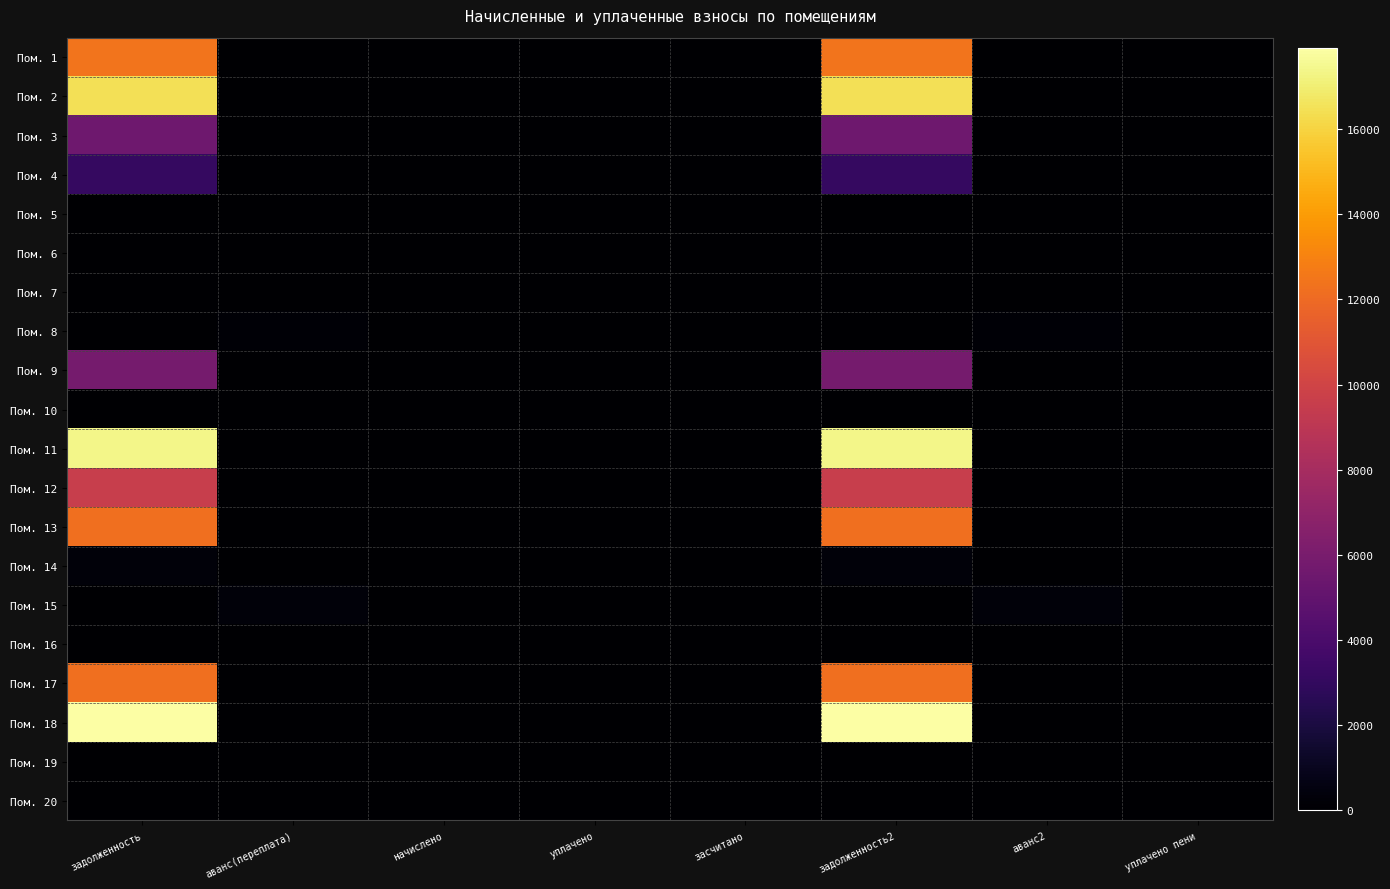

Reading left to right, extract all data points from this chart.

Пом. 1: задолженность=12416.7	аванс(переплата)=0.0	начислено=0.0	уплачено=0.0	засчитано=0.0	задолженность2=12416.7	аванс2=0.0	уплачено пени=0.0
Пом. 2: задолженность=16504.9	аванс(переплата)=0.0	начислено=0.0	уплачено=0.0	засчитано=0.0	задолженность2=16504.9	аванс2=0.0	уплачено пени=0.0
Пом. 3: задолженность=5589.8	аванс(переплата)=0.0	начислено=0.0	уплачено=0.0	засчитано=0.0	задолженность2=5589.8	аванс2=0.0	уплачено пени=0.0
Пом. 4: задолженность=3140.1	аванс(переплата)=0.0	начислено=0.0	уплачено=0.0	засчитано=0.0	задолженность2=3140.1	аванс2=0.0	уплачено пени=0.0
Пом. 5: задолженность=0.0	аванс(переплата)=0.0	начислено=0.0	уплачено=0.0	засчитано=0.0	задолженность2=0.0	аванс2=0.0	уплачено пени=0.0
Пом. 6: задолженность=0.4	аванс(переплата)=0.0	начислено=0.0	уплачено=0.0	засчитано=0.0	задолженность2=0.4	аванс2=0.0	уплачено пени=0.0
Пом. 7: задолженность=0.0	аванс(переплата)=0.0	начислено=0.0	уплачено=0.0	засчитано=0.0	задолженность2=0.0	аванс2=0.0	уплачено пени=0.0
Пом. 8: задолженность=0.0	аванс(переплата)=187.5	начислено=0.0	уплачено=0.0	засчитано=0.0	задолженность2=0.0	аванс2=187.5	уплачено пени=0.0
Пом. 9: задолженность=5855.7	аванс(переплата)=0.0	начислено=0.0	уплачено=0.0	засчитано=0.0	задолженность2=5855.7	аванс2=0.0	уплачено пени=0.0
Пом. 10: задолженность=0.0	аванс(переплата)=0.0	начислено=0.0	уплачено=0.0	засчитано=0.0	задолженность2=0.0	аванс2=0.0	уплачено пени=0.0
Пом. 11: задолженность=17358.9	аванс(переплата)=0.0	начислено=0.0	уплачено=0.0	засчитано=0.0	задолженность2=17358.9	аванс2=0.0	уплачено пени=0.0
Пом. 12: задолженность=9567.9	аванс(переплата)=0.0	начислено=0.0	уплачено=0.0	засчитано=0.0	задолженность2=9567.9	аванс2=0.0	уплачено пени=0.0
Пом. 13: задолженность=12172.3	аванс(переплата)=0.0	начислено=0.0	уплачено=0.0	засчитано=0.0	задолженность2=12172.3	аванс2=0.0	уплачено пени=0.0
Пом. 14: задолженность=348.7	аванс(переплата)=0.0	начислено=0.0	уплачено=0.0	засчитано=0.0	задолженность2=348.7	аванс2=0.0	уплачено пени=0.0
Пом. 15: задолженность=0.0	аванс(переплата)=335.0	начислено=0.0	уплачено=0.0	засчитано=0.0	задолженность2=0.0	аванс2=335.0	уплачено пени=0.0
Пом. 16: задолженность=0.0	аванс(переплата)=0.0	начислено=0.0	уплачено=0.0	засчитано=0.0	задолженность2=0.0	аванс2=0.0	уплачено пени=0.0
Пом. 17: задолженность=12173.0	аванс(переплата)=0.0	начислено=0.0	уплачено=0.0	засчитано=0.0	задолженность2=12173.0	аванс2=0.0	уплачено пени=0.0
Пом. 18: задолженность=17905.6	аванс(переплата)=0.0	начислено=0.0	уплачено=0.0	засчитано=0.0	задолженность2=17905.6	аванс2=0.0	уплачено пени=0.0
Пом. 19: задолженность=0.0	аванс(переплата)=0.0	начислено=0.0	уплачено=0.0	засчитано=0.0	задолженность2=0.0	аванс2=0.0	уплачено пени=0.0
Пом. 20: задолженность=0.0	аванс(переплата)=0.5	начислено=0.0	уплачено=0.0	засчитано=0.0	задолженность2=0.0	аванс2=0.5	уплачено пени=0.0